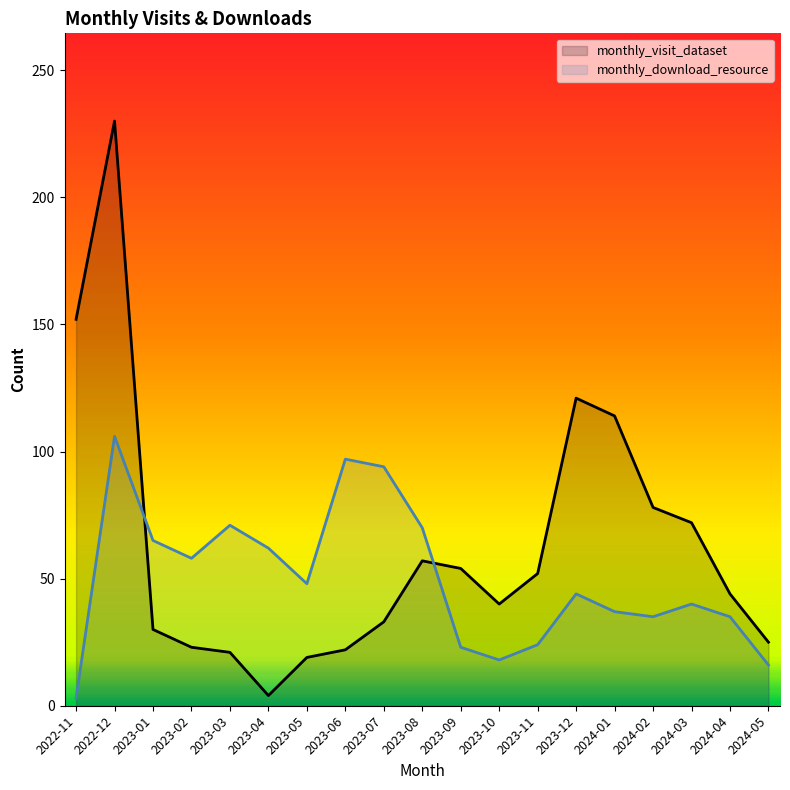

True or false: monthly_download_resource has a value of 31 at 2023-10.

False